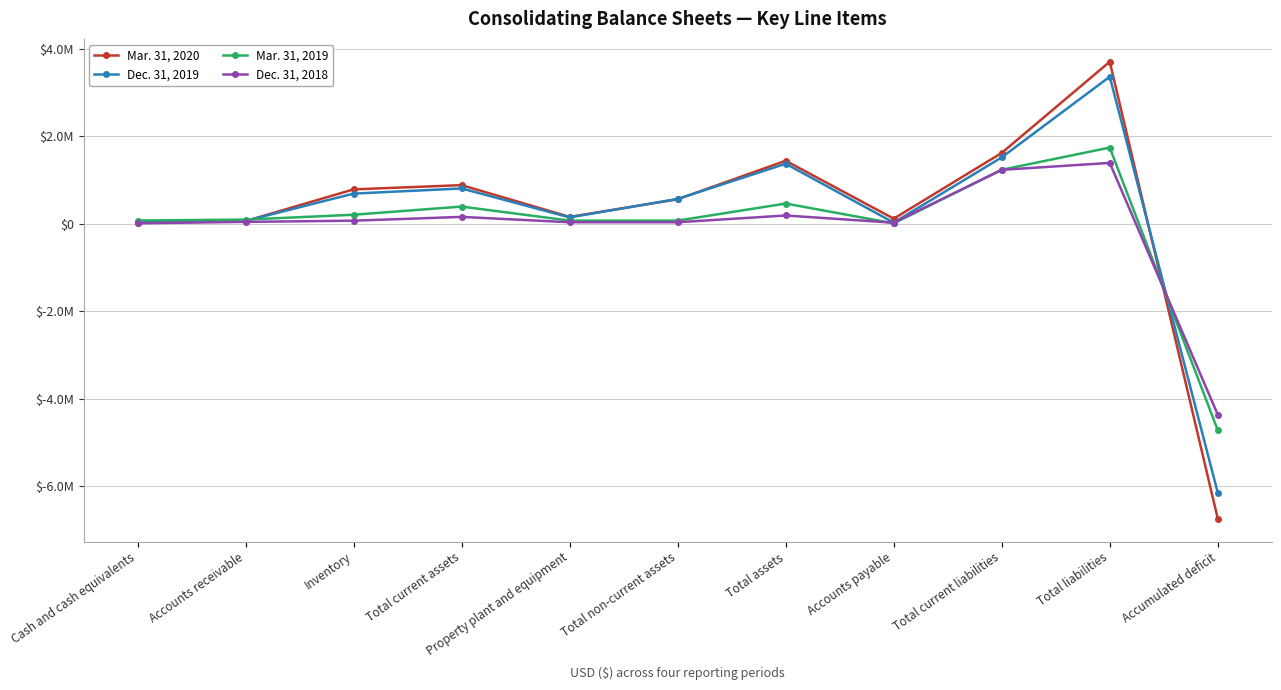

Between Accounts payable and Total current liabilities, which is larger?

Total current liabilities